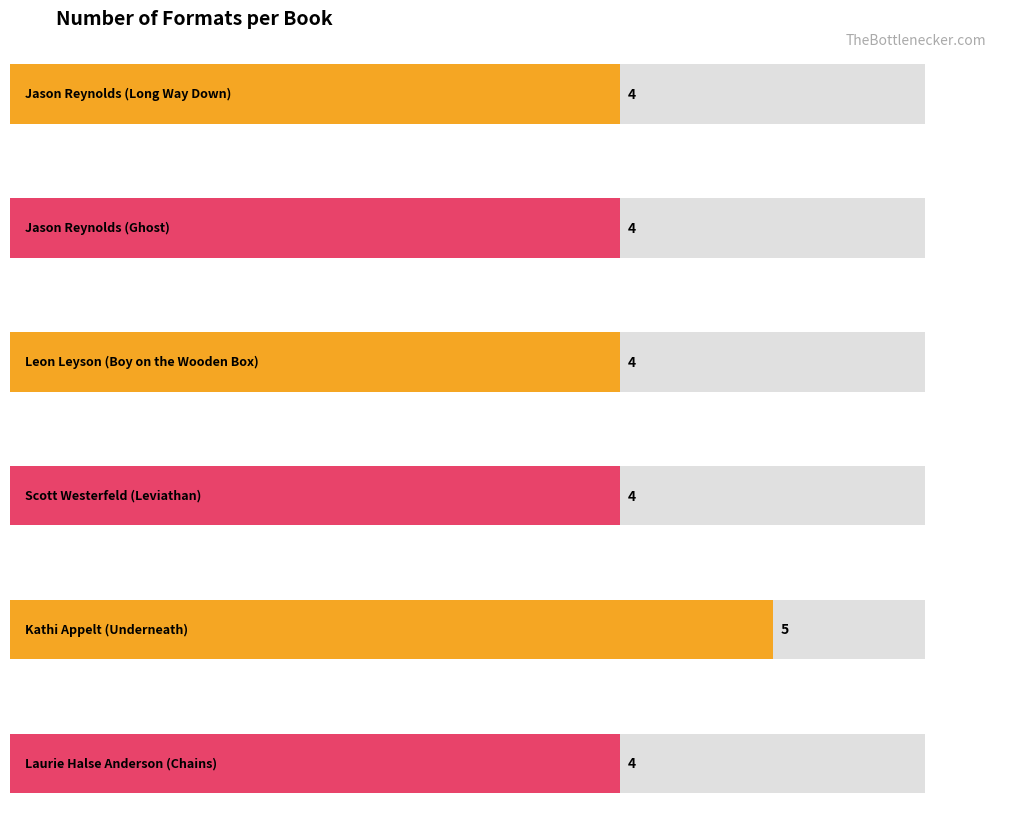

What is the label of the 4th bar from the right?

Leon Leyson (Boy on the Wooden Box)